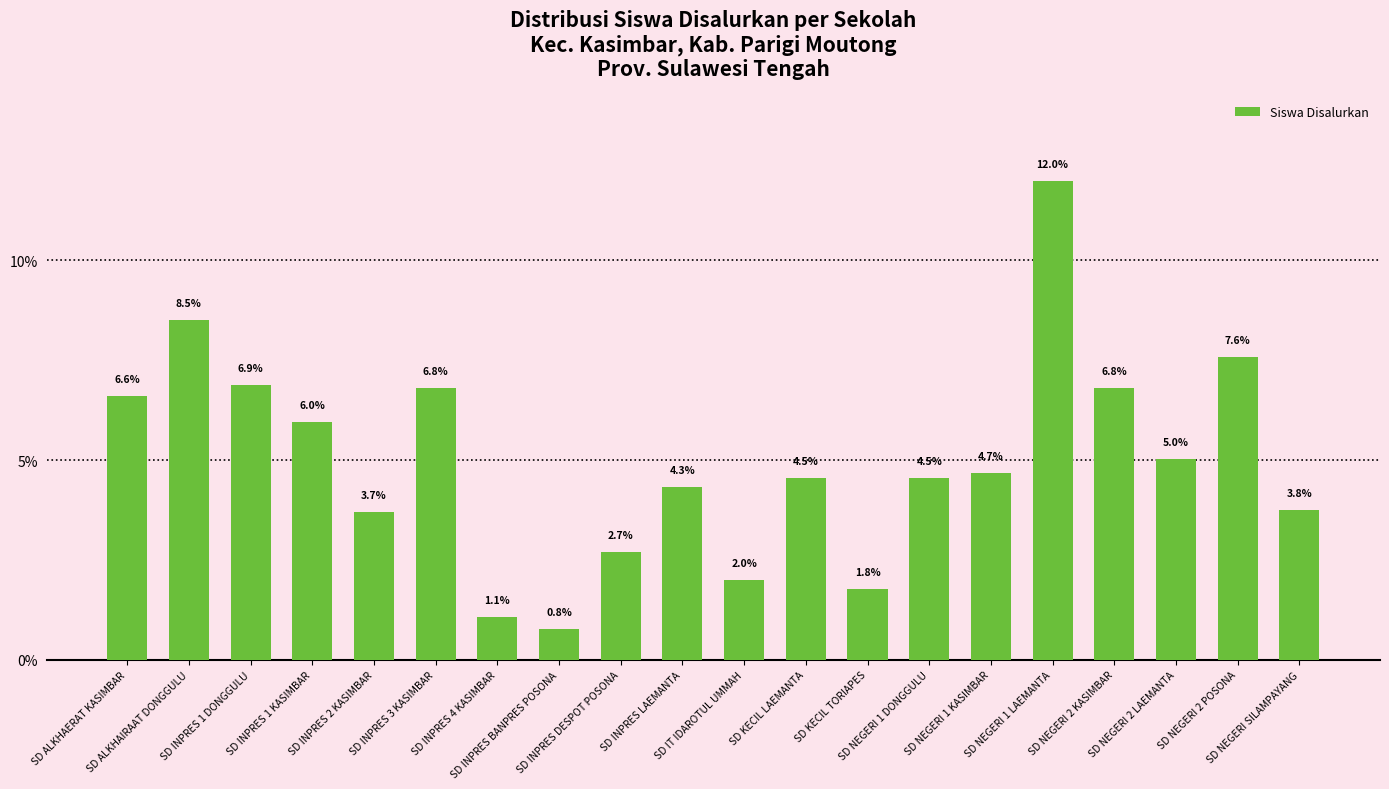

What is the change in value from SD INPRES DESPOT POSONA to SD NEGERI 2 LAEMANTA?

+2.3